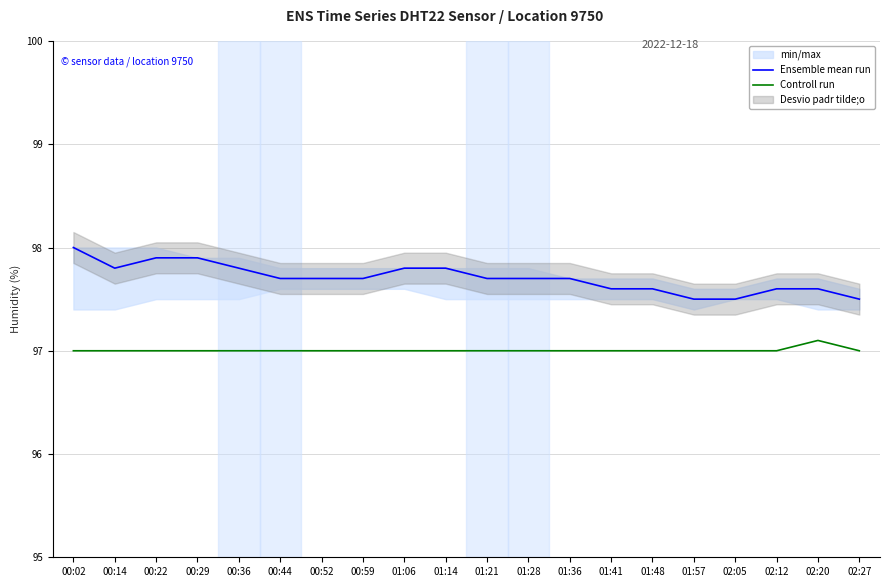

Is it true that Ensemble mean run equals 97.8 at 01:06?

True